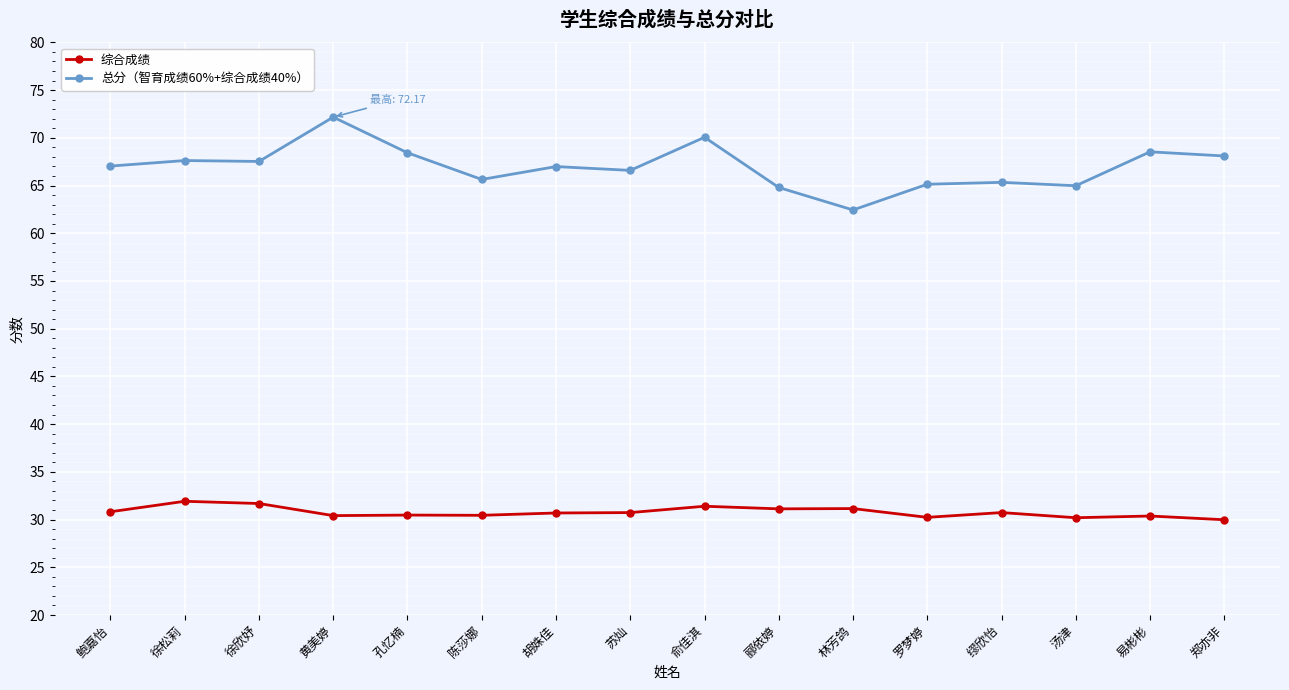

Rank the series by their average value, from highest to lowest.

总分（智育成绩60%+综合成绩40%）, 综合成绩